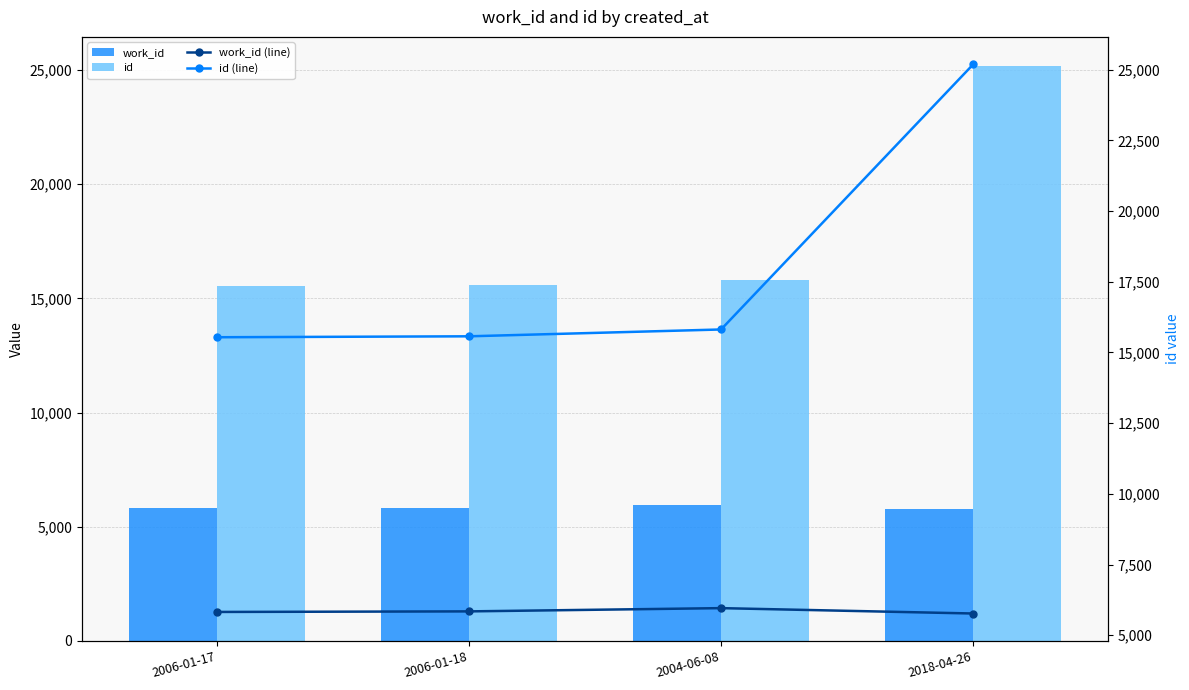

Which series has the largest range (max minus min)?

id